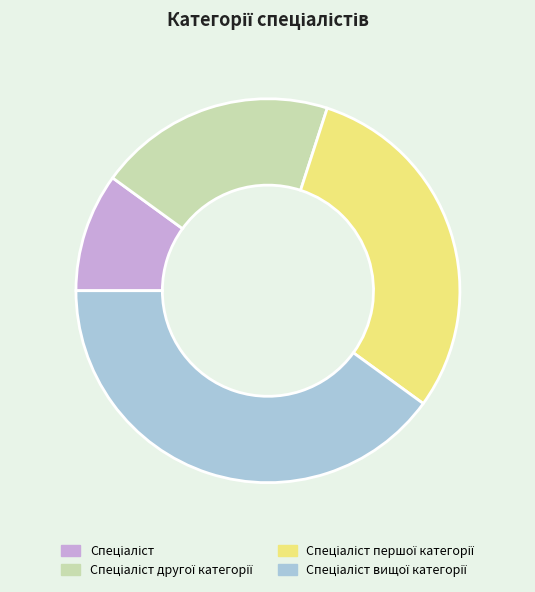

Is there a majority slice in this chart?

No